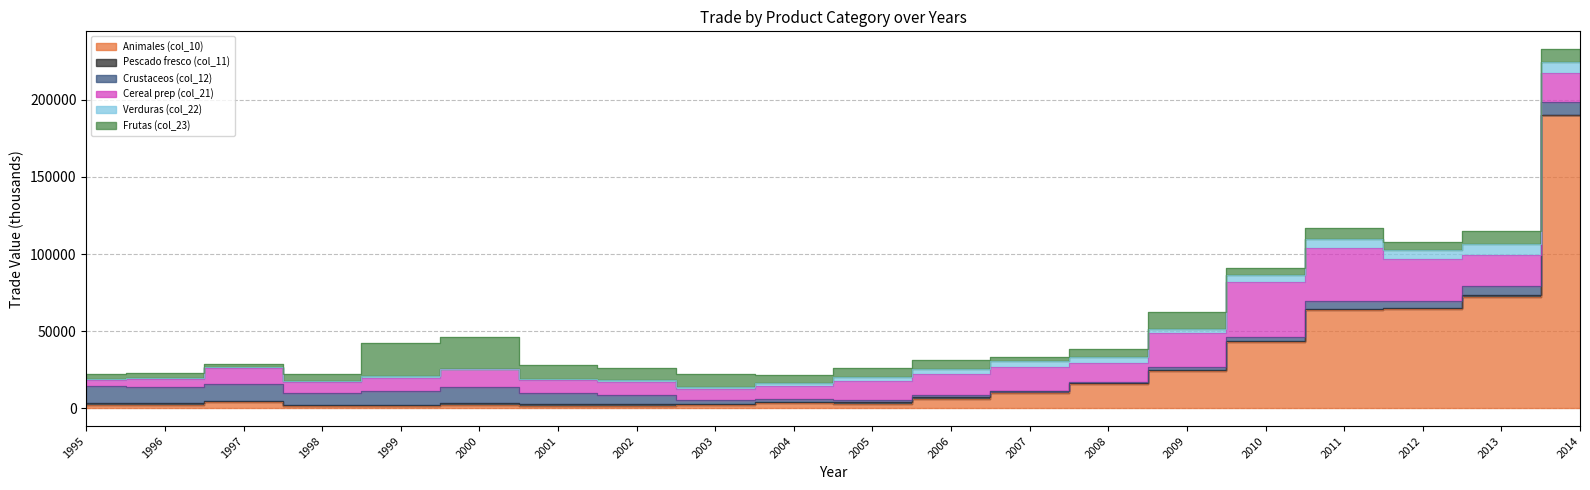

Is the value of Animales (col_10) at 2013 greater than the value of Frutas (col_23) at 2007?

Yes